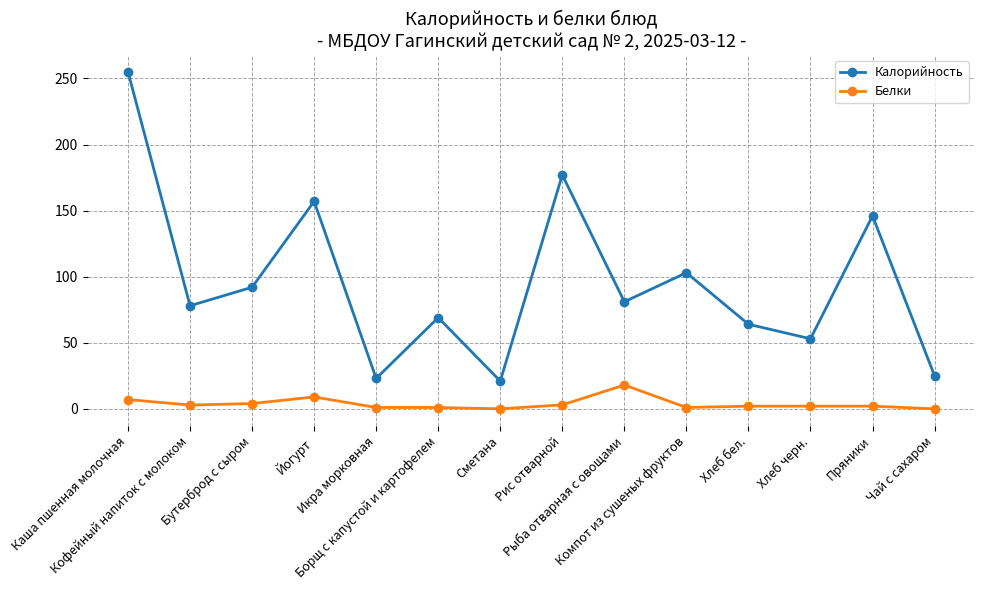

What are all the series names shown in the legend?

Калорийность, Белки